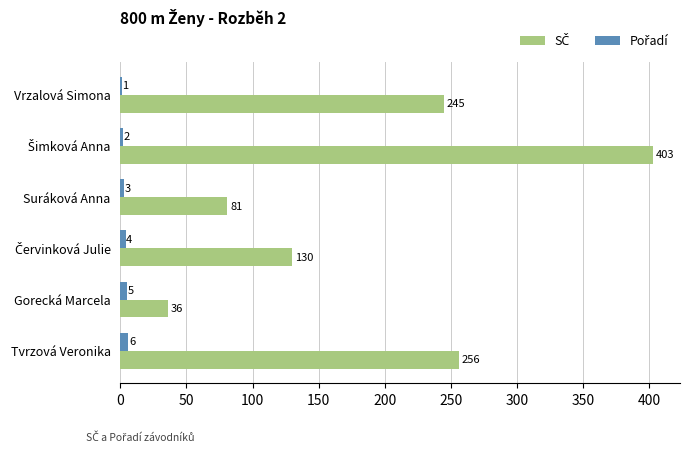

What is the maximum value shown in the chart?

403